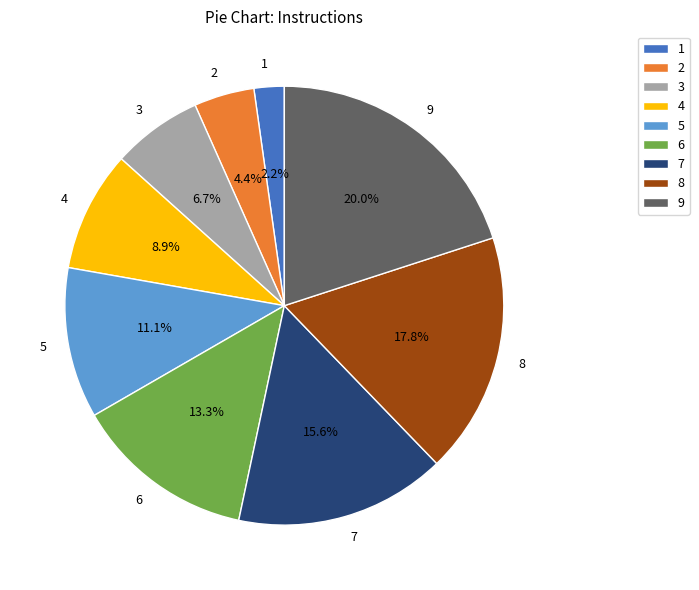

Do 7 and 1 together represent more than half of the pie?

No